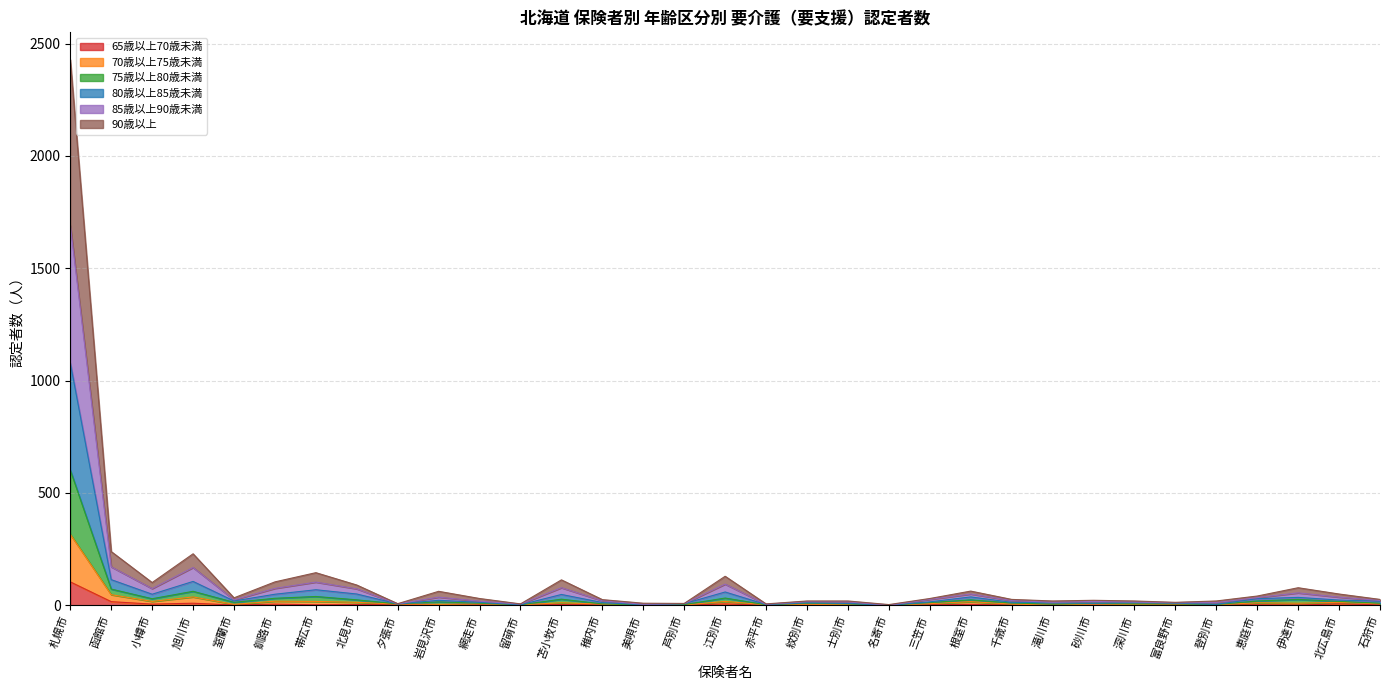

At which category does 65歳以上70歳未満 reach its first local valley?

小樽市